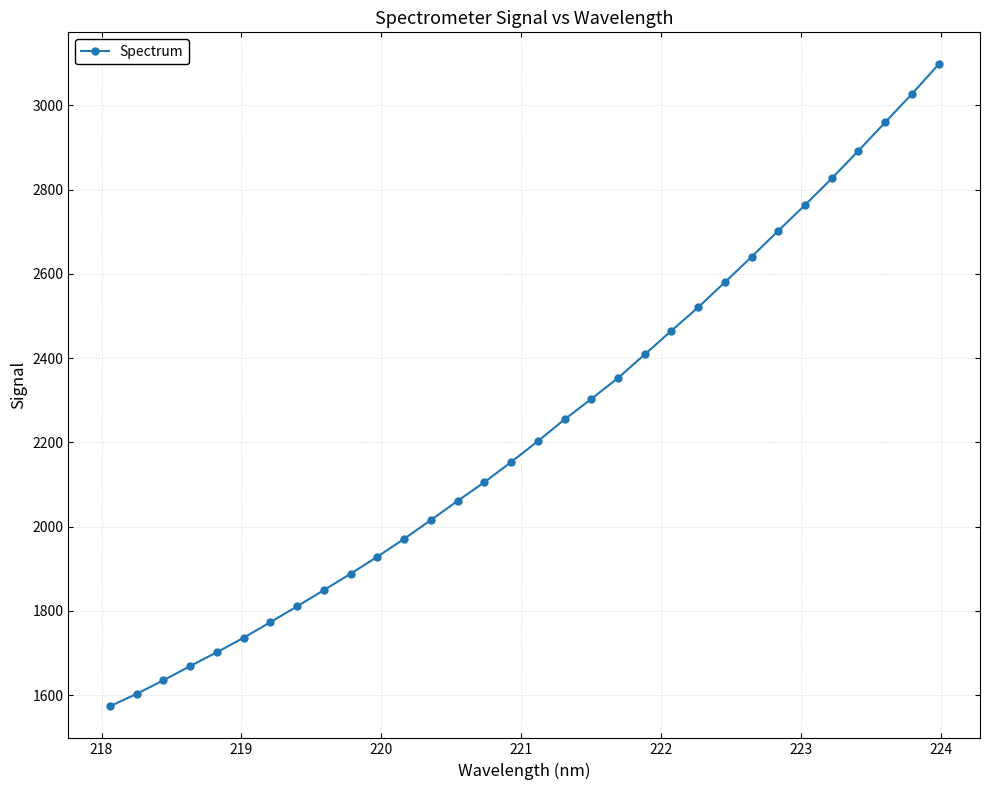

What is the value of the 7th point from the left?

1773.4